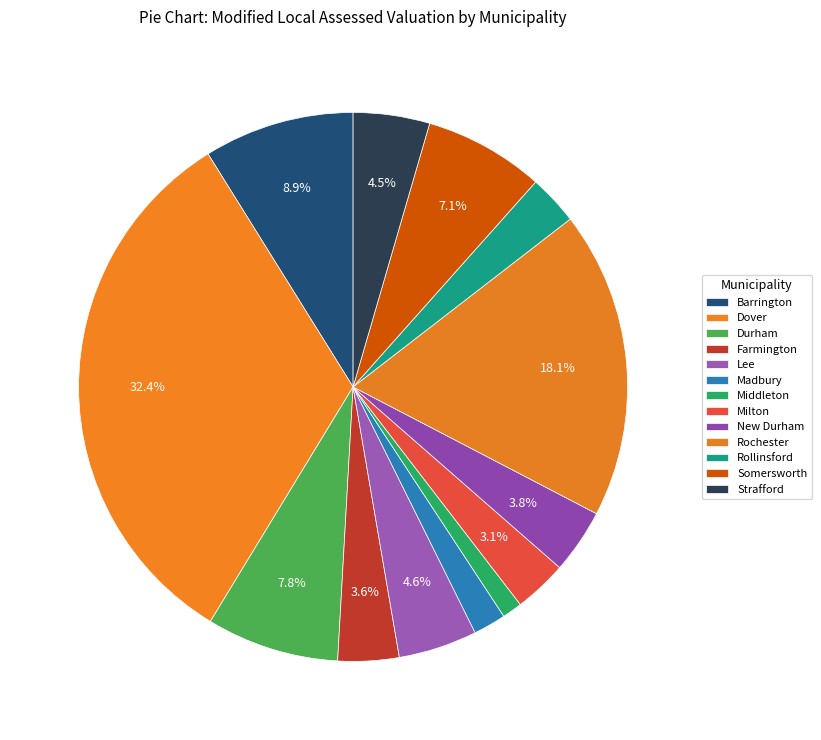

What percentage do New Durham and Rollinsford together represent?

6.7%